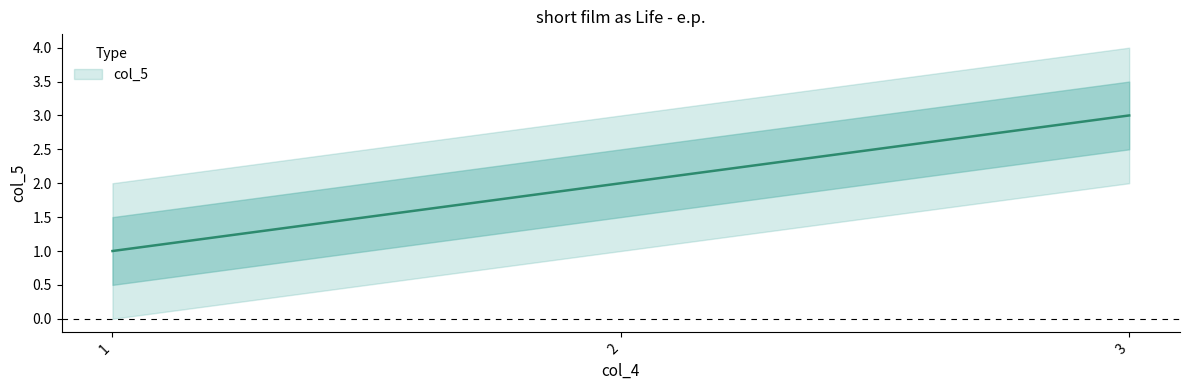

Reading right to left, what are all the values shown in this chart?

3	2	1